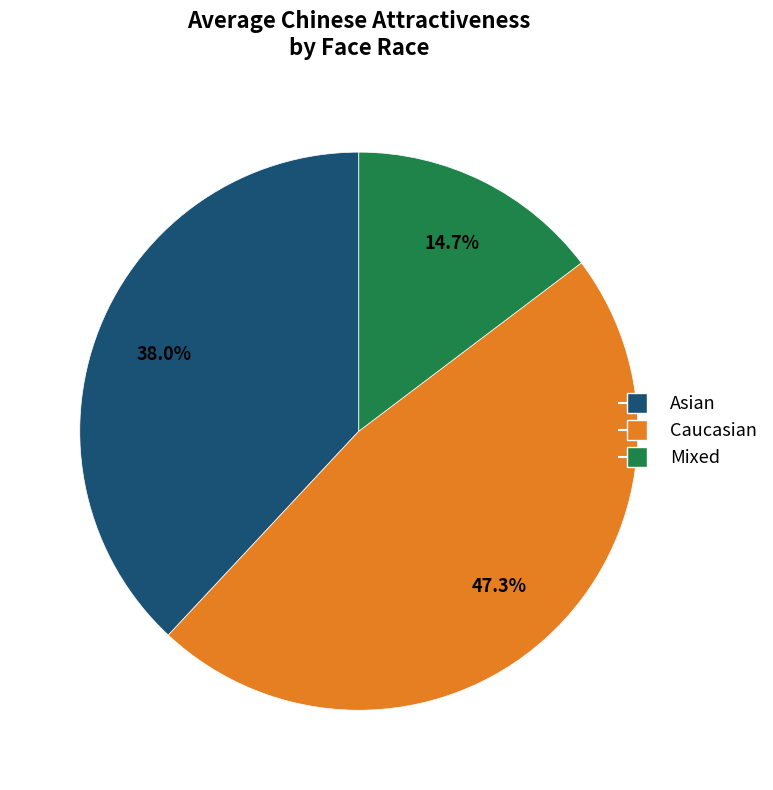

True or false: Mixed accounts for 41% of the total.

False